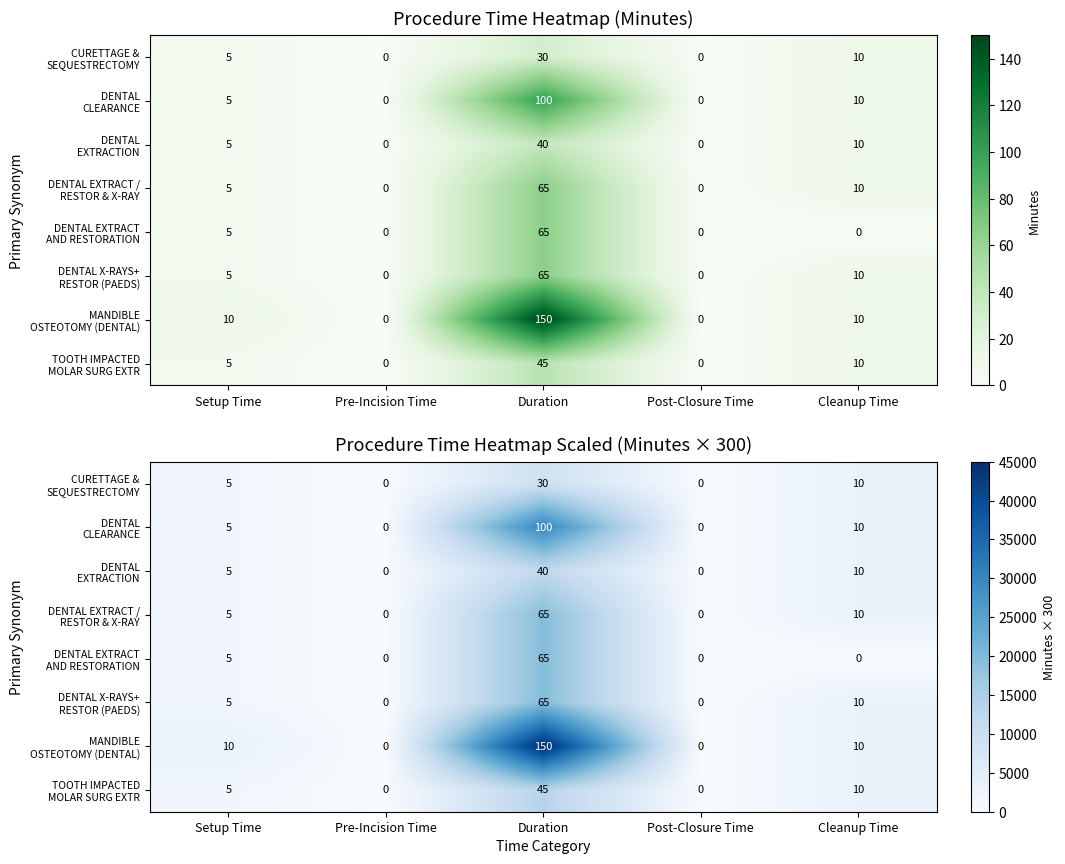

How many values in the TOOTH IMPACTED MOLAR SURG EXTR series exceed 1500?

2